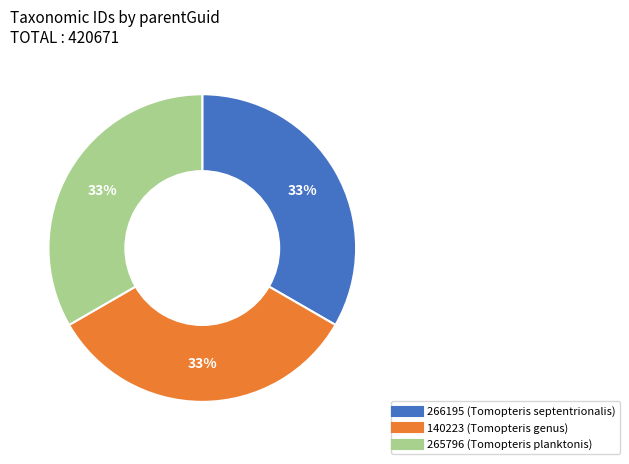

To the nearest percent, what is the average slice percentage?

33%